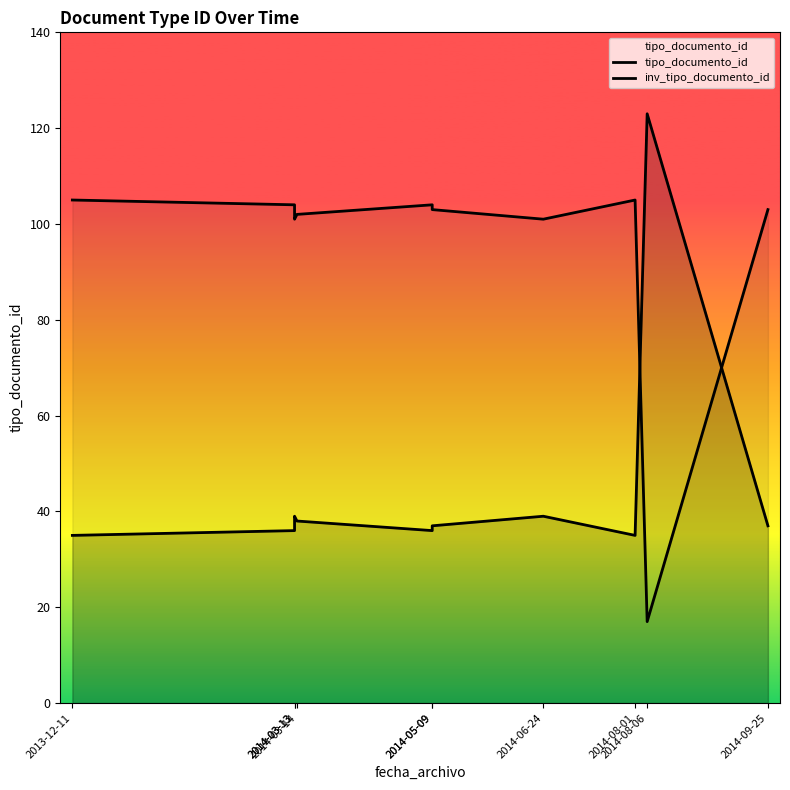

Is it true that inv_tipo_documento_id equals 103 at 2014-05-09?

True